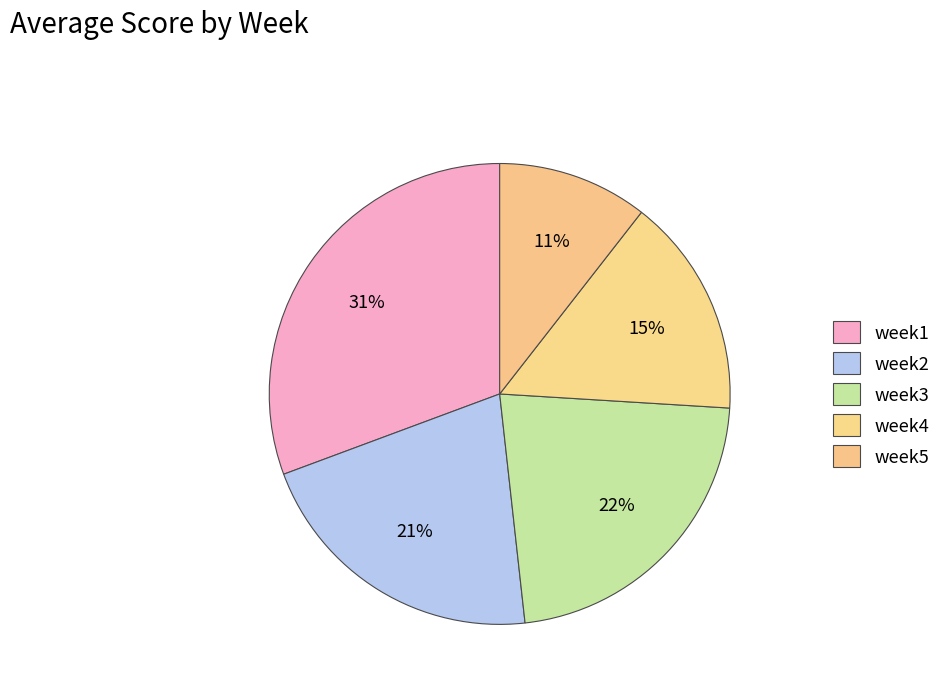

How many slices are in this pie chart?

5